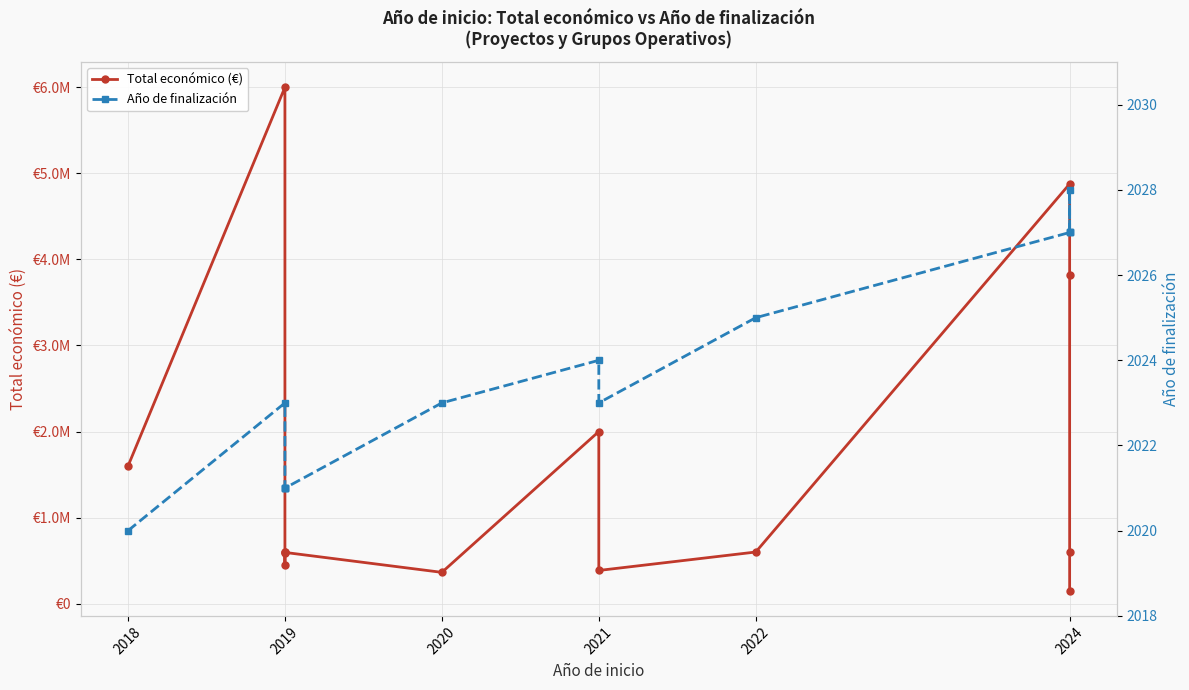

True or false: Año de finalización and Total económico (€) intersect in this chart.

False